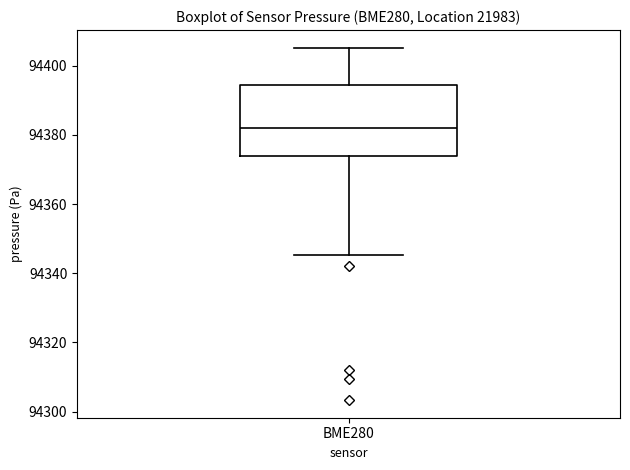

Transcribe this box plot: give where the median line is, the range the box spans, and where the two whiskers end, as read against the y-axis. The values are not printed on the chart, so give them approximately, as read against the axis.

median 94382, box 94374 to 94394, whiskers 94346 to 94406